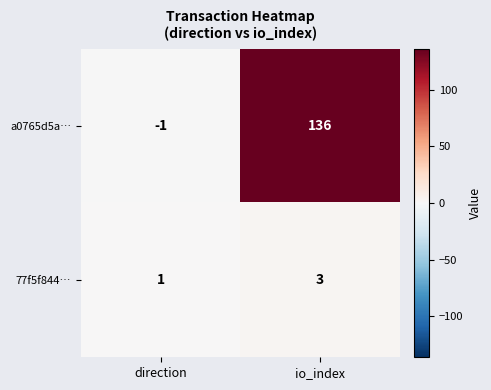

Reading left to right, extract all data points from this chart.

a0765d5a…: -1	136
77f5f844…: 1	3